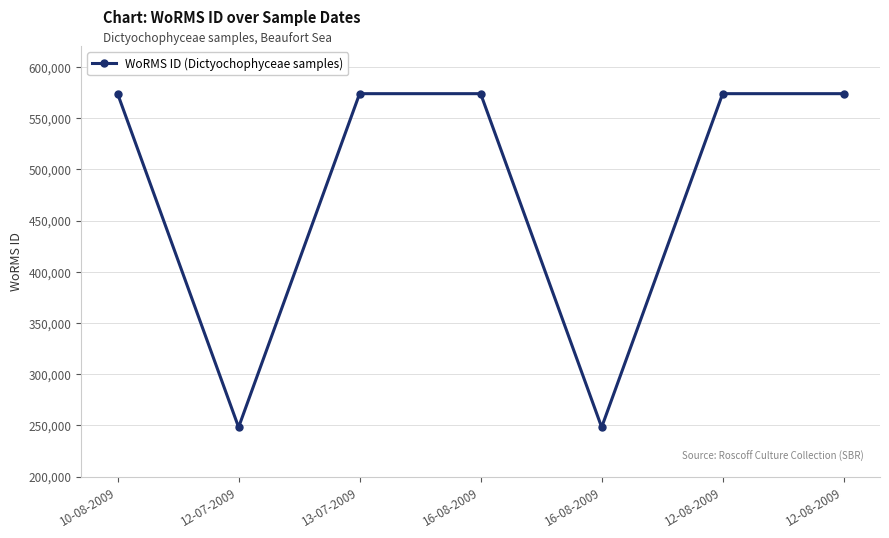

What is the sum of all values?

3365956